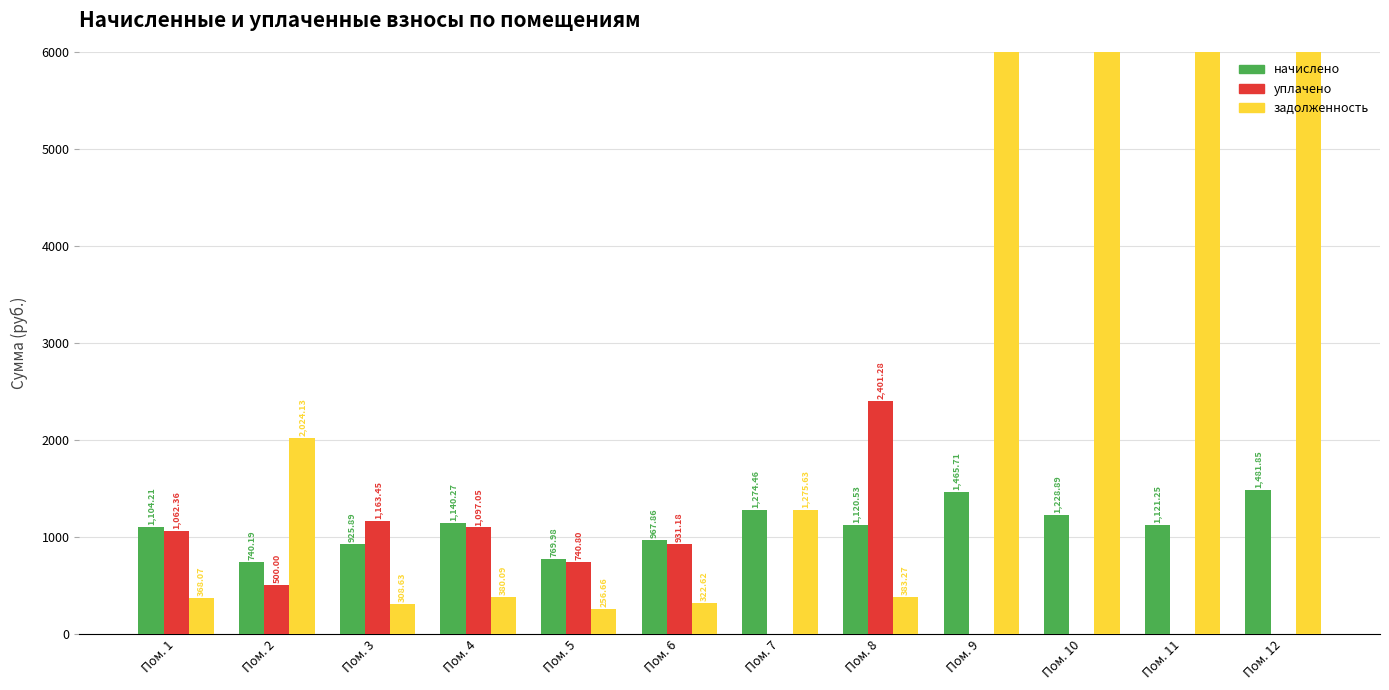

Reading left to right, what are all the values shown in this chart?

начислено: 1104.2	740.2	925.9	1140.3	770.0	967.9	1274.5	1120.5	1465.7	1228.9	1121.2	1481.8
уплачено: 1062.4	500.0	1163.5	1097.0	740.8	931.2	0.0	2401.3	0.0	0.0	0.0	0.0
задолженность: 368.1	2024.1	308.6	380.1	256.7	322.6	1275.6	383.3	58866.0	49360.4	41905.9	17315.0